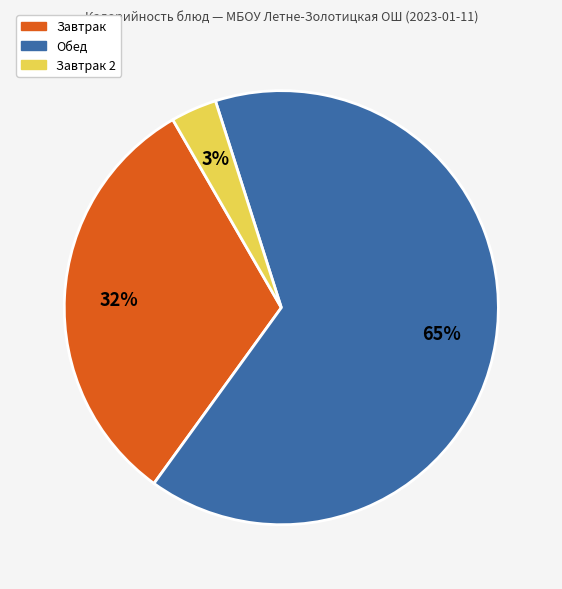

To the nearest percent, what is the average slice percentage?

33%